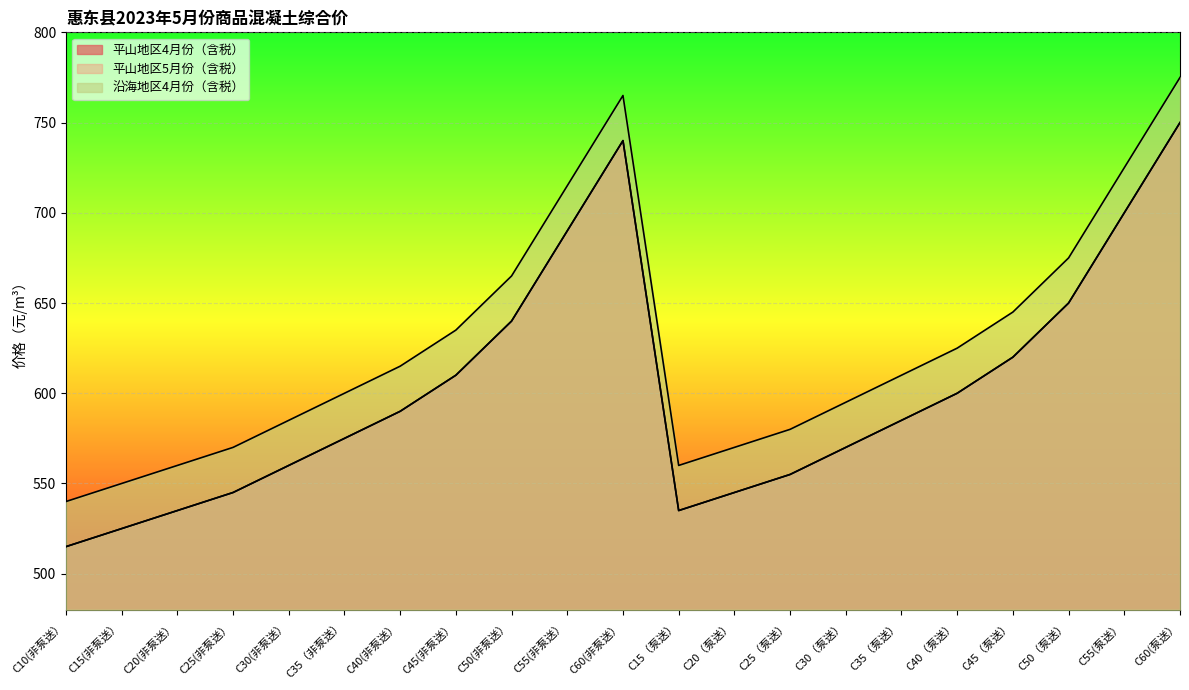

True or false: 平山地区5月份（含税） and 平山地区4月份（含税） cross at least once.

False